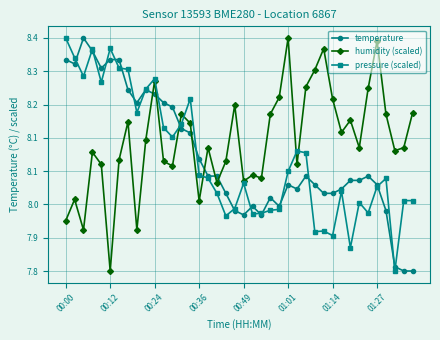

True or false: humidity (scaled) and pressure (scaled) cross at least once.

True